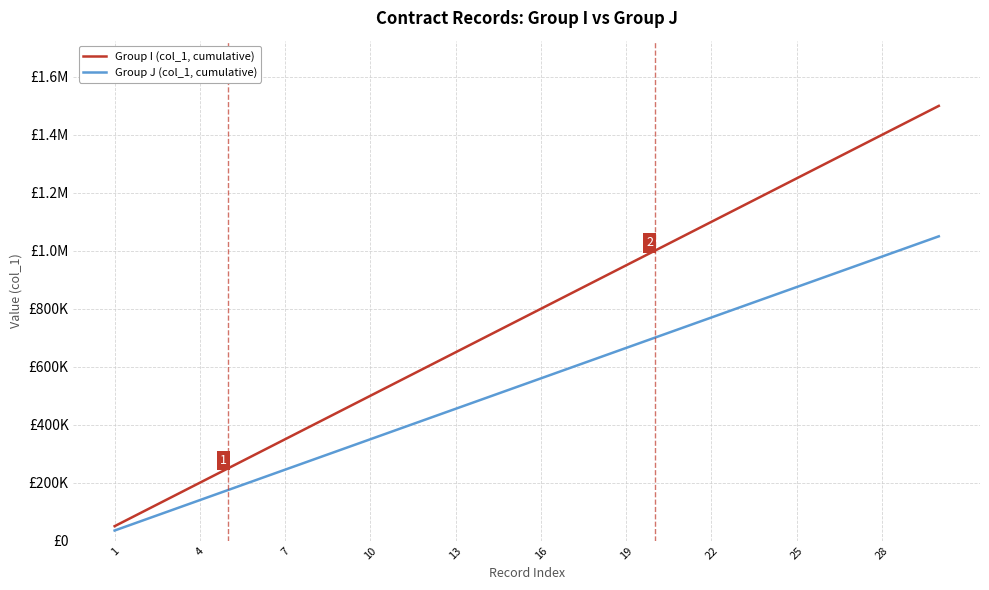

Does the chart have visible grid lines?

Yes